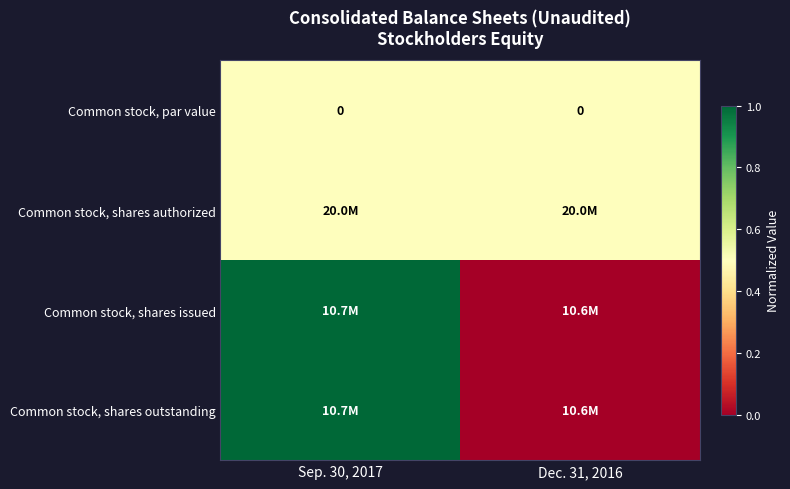

The Common stock, par value series shows 0.0 at Sep. 30, 2017. True or false?

True